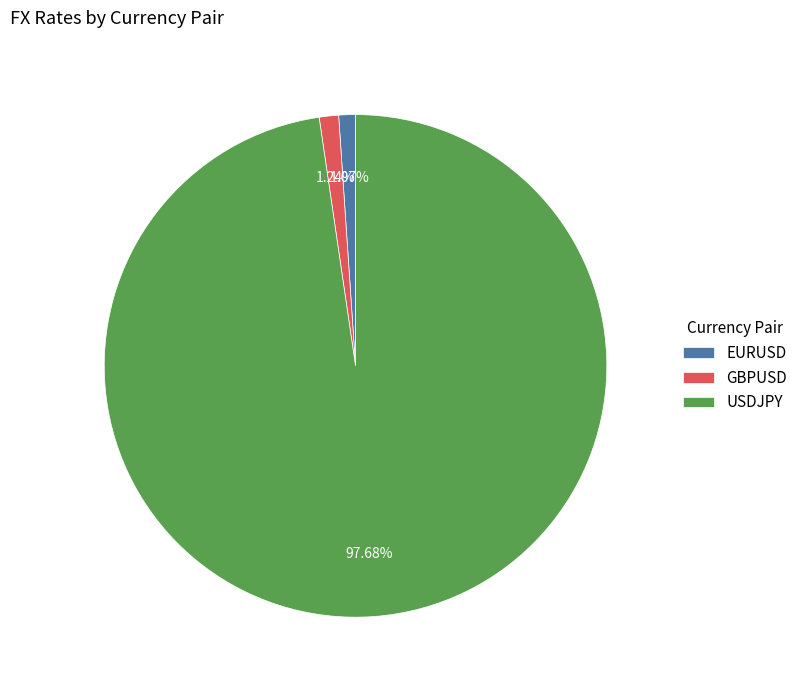

To the nearest percent, what is the combined percentage of EURUSD and USDJPY?

99%